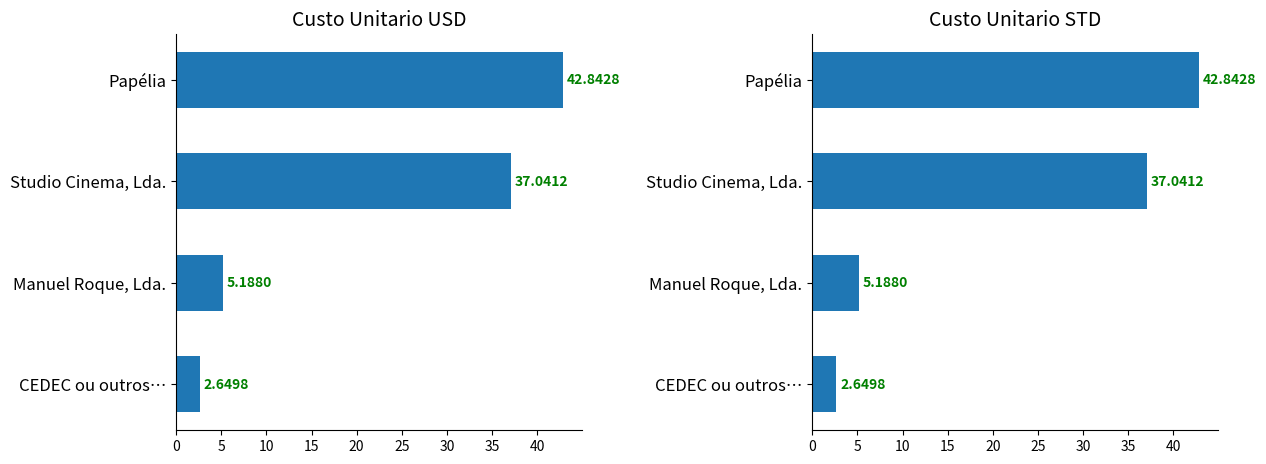

The value of Custo STD (USD equiv.) at 5 is 37.0. True or false?

True